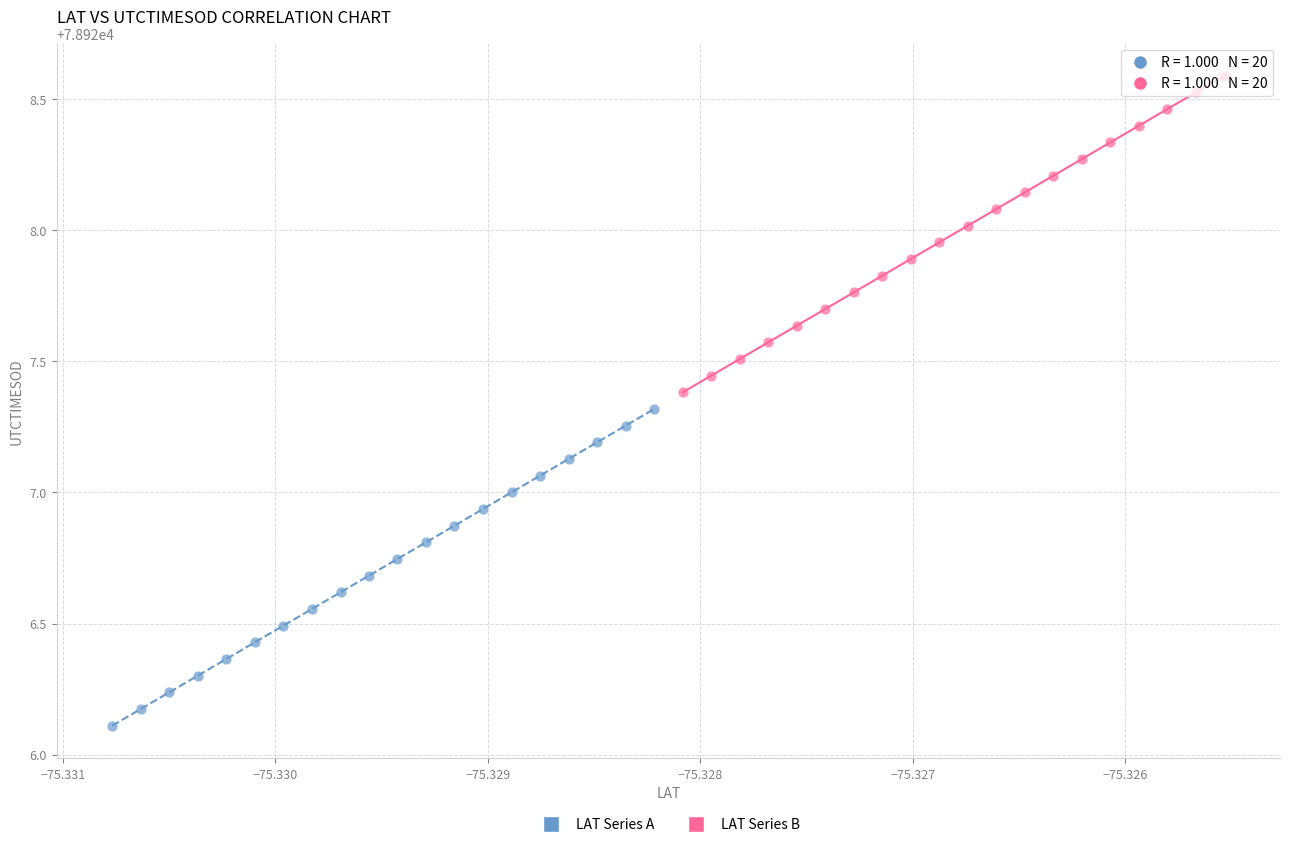

Which series contains the lowest Y value?

LAT Series A